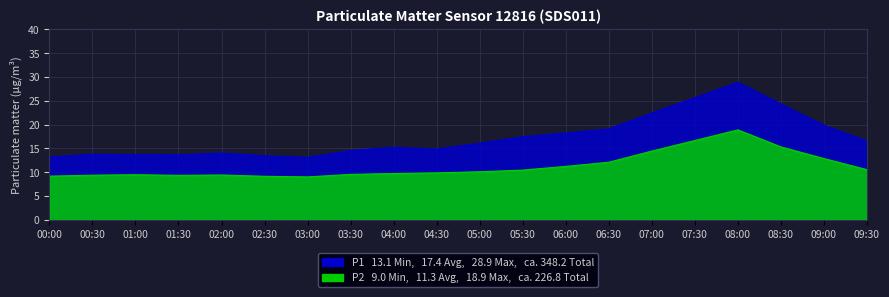

Where is P2 nearest to the value 13?

09:00